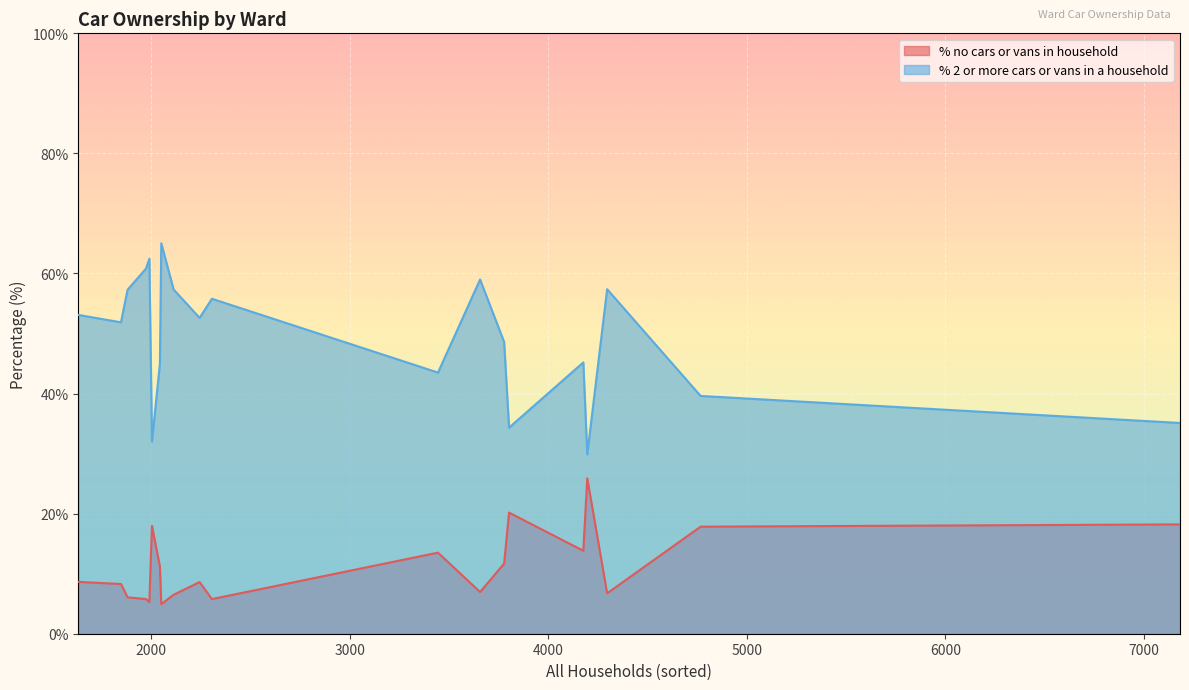

How many lines are shown in the chart?

2